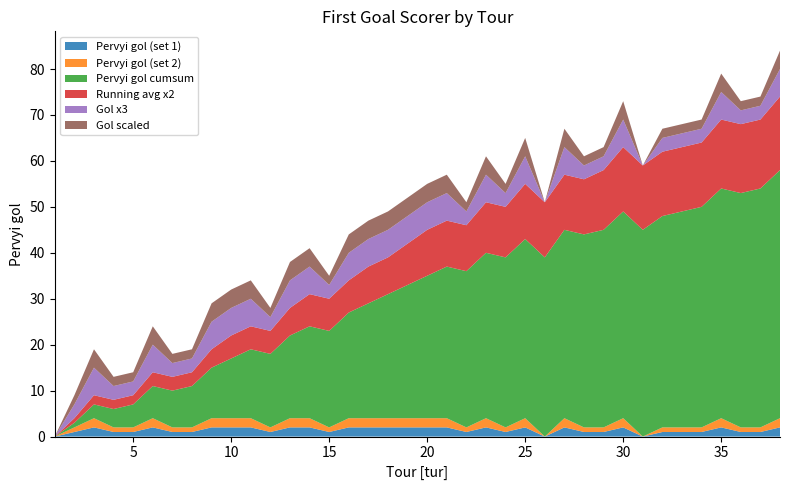

Reading left to right, transcribe all the data shown in this chart.

Pervyi gol (set 1): 1=0	2=1	3=2	4=1	5=1	6=2	7=1	8=1	9=2	10=2	11=2	12=1	13=2	14=2	15=1	16=2	17=2	18=2	19=2	20=2	21=2	22=1	23=2	24=1	25=2	26=0	27=2	28=1	29=1	30=2	31=0	32=1	33=1	34=1	35=2	36=1	37=1	38=2
Pervyi gol (set 2): 1=0	2=1	3=2	4=1	5=1	6=2	7=1	8=1	9=2	10=2	11=2	12=1	13=2	14=2	15=1	16=2	17=2	18=2	19=2	20=2	21=2	22=1	23=2	24=1	25=2	26=0	27=2	28=1	29=1	30=2	31=0	32=1	33=1	34=1	35=2	36=1	37=1	38=2
Pervyi gol cumsum: 1=0	2=1	3=3	4=4	5=5	6=7	7=8	8=9	9=11	10=13	11=15	12=16	13=18	14=20	15=21	16=23	17=25	18=27	19=29	20=31	21=33	22=34	23=36	24=37	25=39	26=39	27=41	28=42	29=43	30=45	31=45	32=46	33=47	34=48	35=50	36=51	37=52	38=54
Running avg x2: 1=0	2=1	3=2	4=2	5=2	6=3	7=3	8=3	9=4	10=5	11=5	12=5	13=6	14=7	15=7	16=7	17=8	18=8	19=9	20=10	21=10	22=10	23=11	24=11	25=12	26=12	27=12	28=12	29=13	30=14	31=14	32=14	33=14	34=14	35=15	36=15	37=15	38=16
Gol x3: 1=0	2=3	3=6	4=3	5=3	6=6	7=3	8=3	9=6	10=6	11=6	12=3	13=6	14=6	15=3	16=6	17=6	18=6	19=6	20=6	21=6	22=3	23=6	24=3	25=6	26=0	27=6	28=3	29=3	30=6	31=0	32=3	33=3	34=3	35=6	36=3	37=3	38=6
Gol scaled: 1=0	2=2	3=4	4=2	5=2	6=4	7=2	8=2	9=4	10=4	11=4	12=2	13=4	14=4	15=2	16=4	17=4	18=4	19=4	20=4	21=4	22=2	23=4	24=2	25=4	26=0	27=4	28=2	29=2	30=4	31=0	32=2	33=2	34=2	35=4	36=2	37=2	38=4